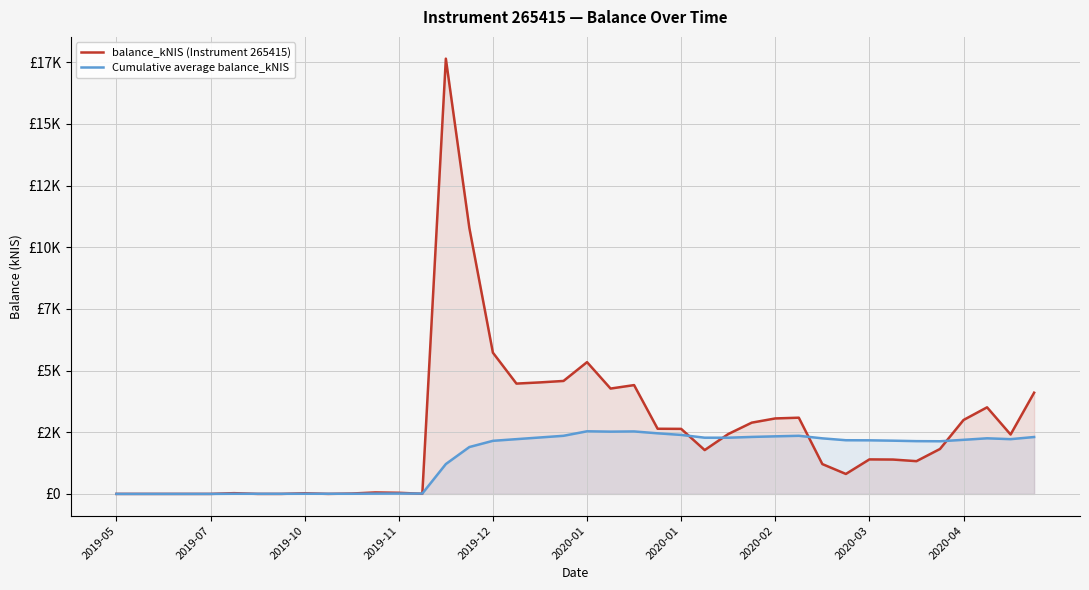

Which series changed the most between 10 and 18?

balance_kNIS (Instrument 265415)